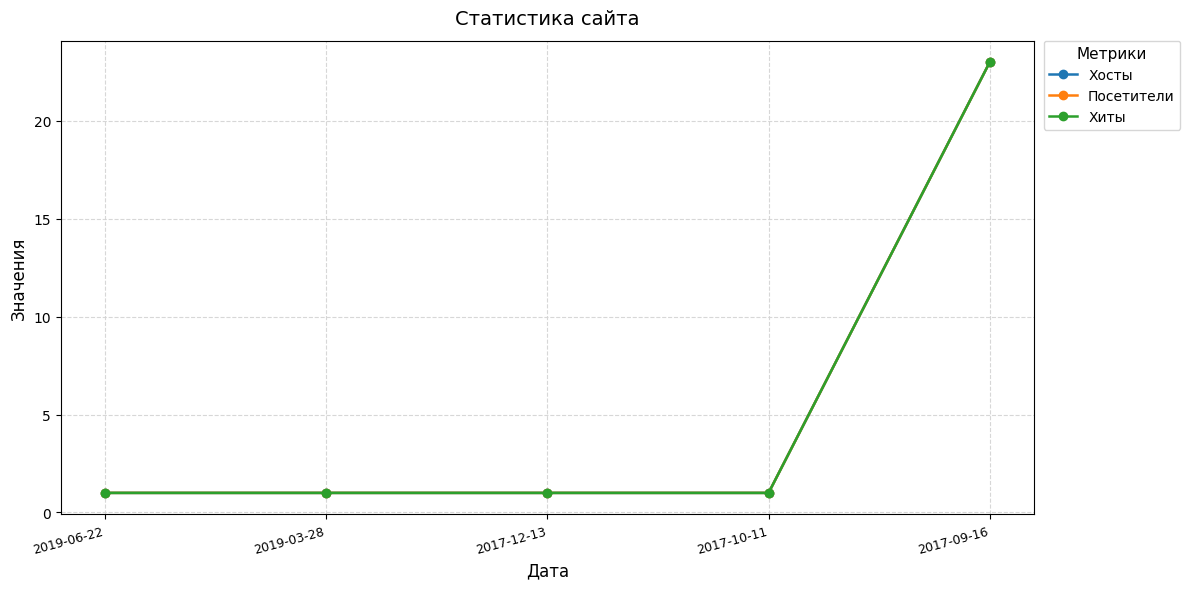

What is the difference between the Хосты values at 2017-09-16 and 2017-10-11?

22